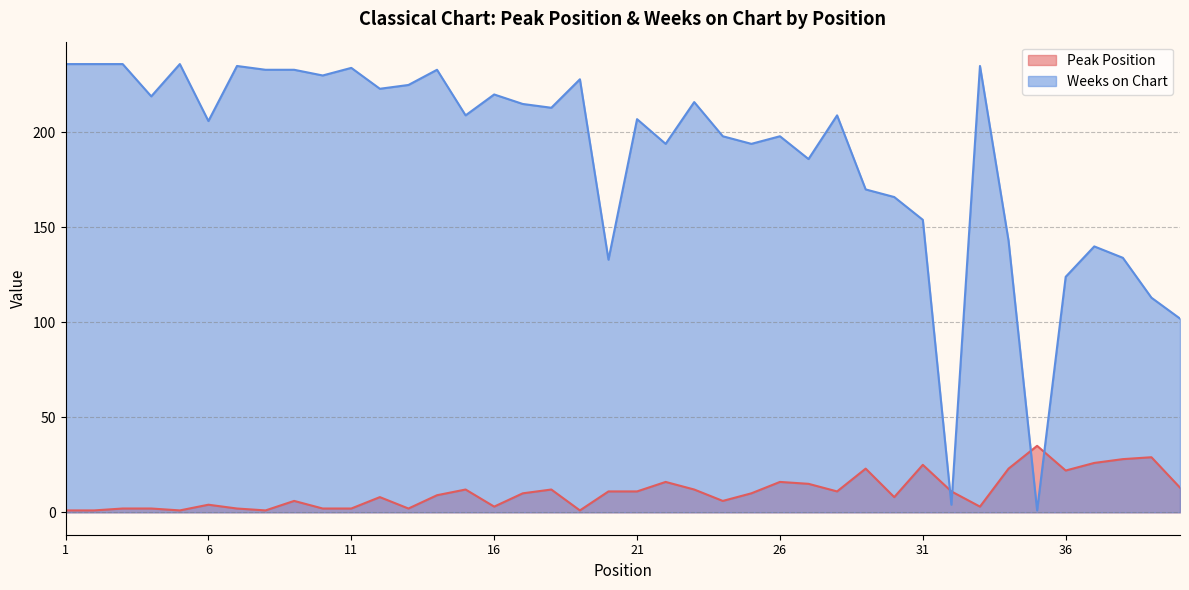

Which category has the lowest value in the Peak Position series?

1